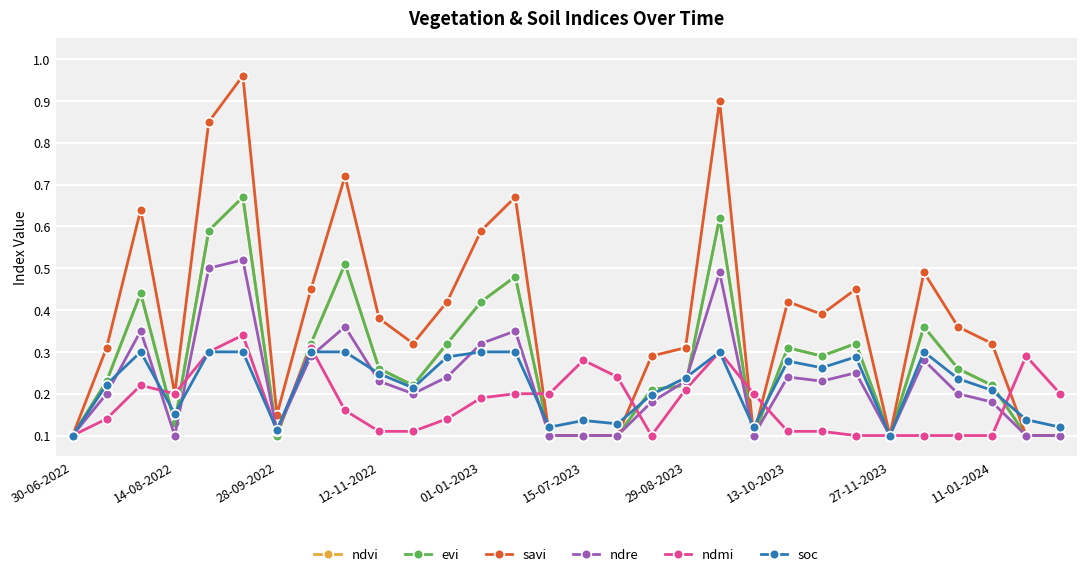

Is this an area chart (filled region under the line)?

No